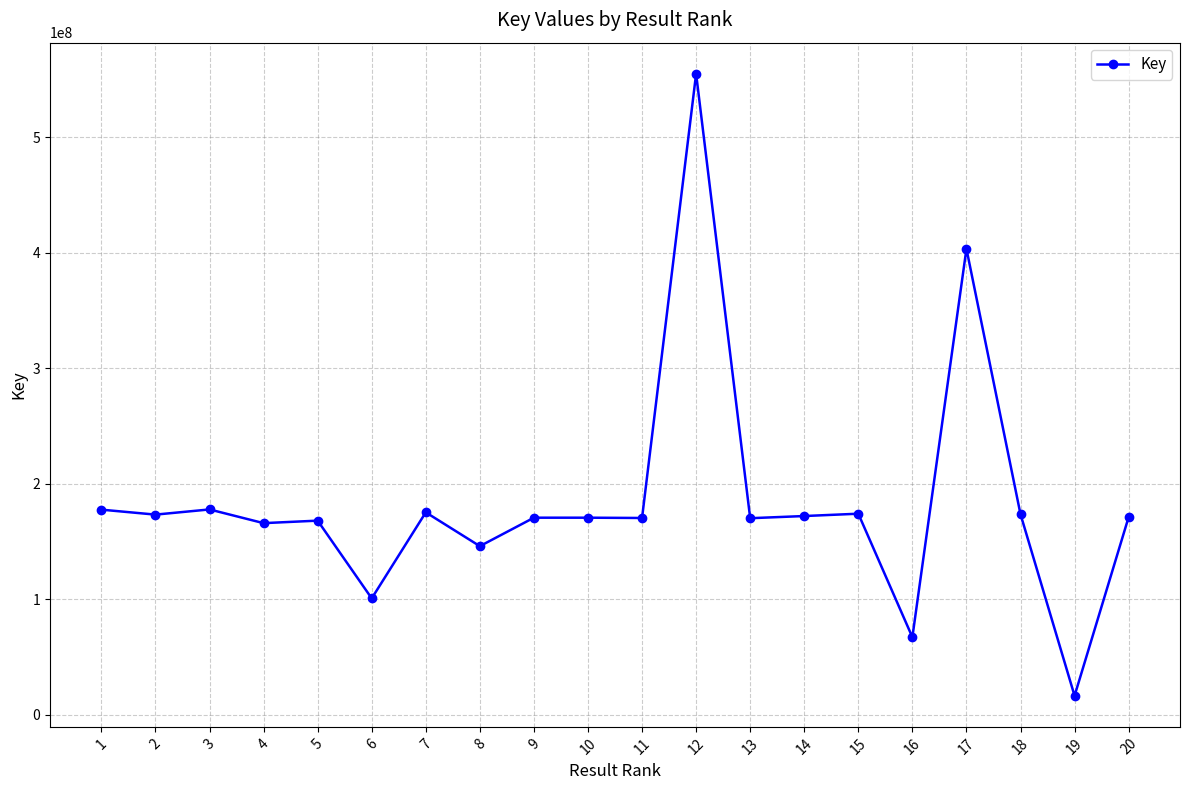

Is it true that the value at 15 is 270273566?

False